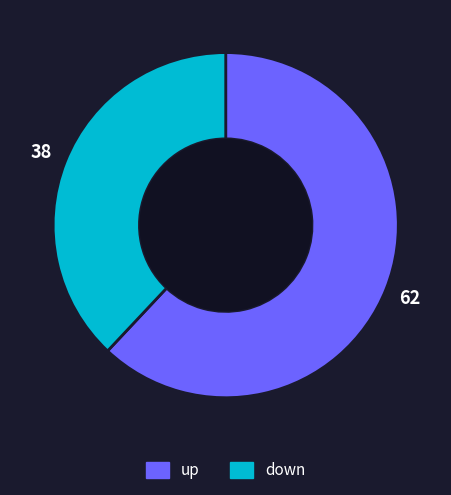

Which has a higher value, down or up?

up